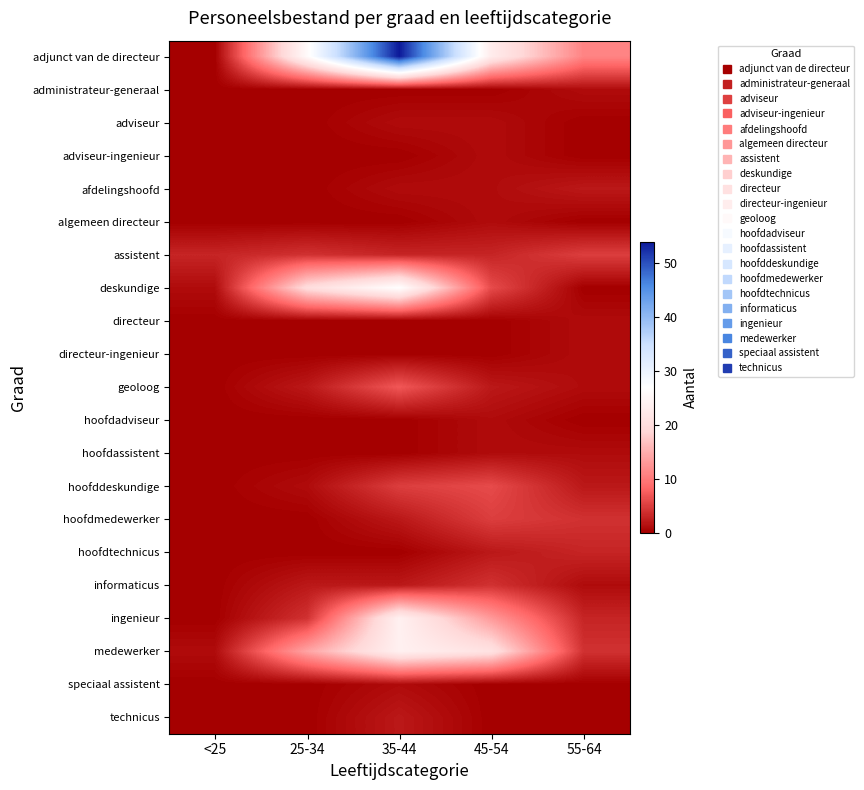

Rank the series at 55-64 from highest to lowest value.

adjunct van de directeur, assistent, hoofdmedewerker, medewerker, hoofdtechnicus, ingenieur, afdelingshoofd, hoofddeskundige, administrateur-generaal, directeur, directeur-ingenieur, geoloog, hoofdassistent, informaticus, adviseur, adviseur-ingenieur, algemeen directeur, deskundige, hoofdadviseur, speciaal assistent, technicus